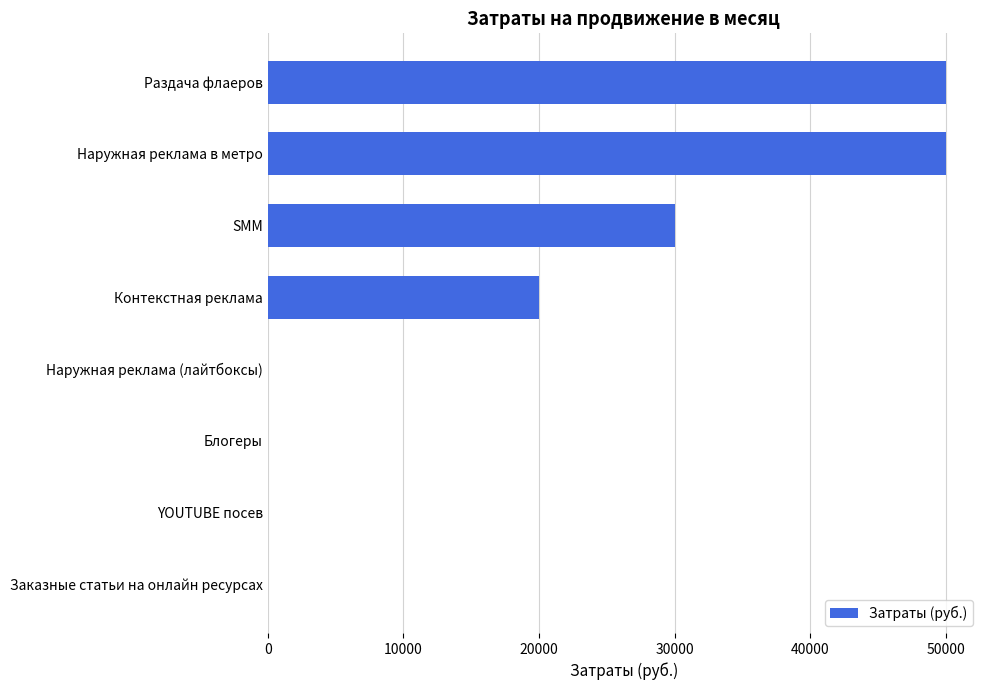

True or false: the data shows 50000 at Наружная реклама в метро.

True